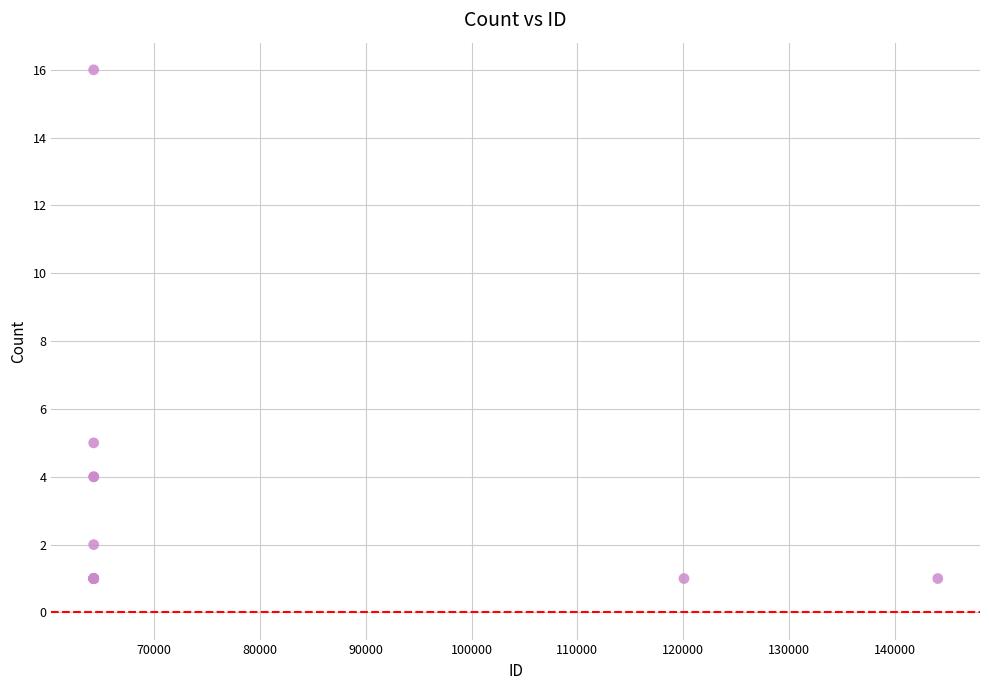

What Y value in the scatter plot is closest to 8?

5